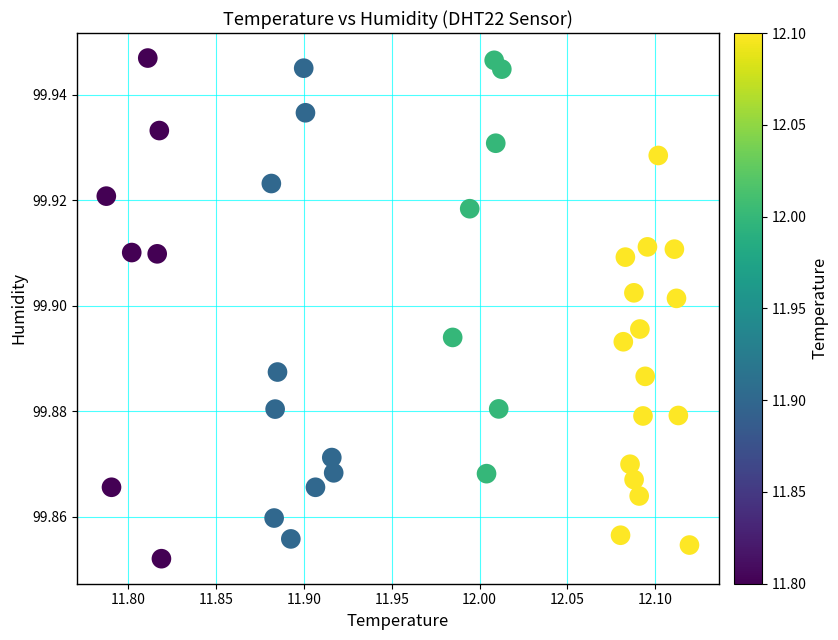

What is the range of X values (max minus min)?

0.3